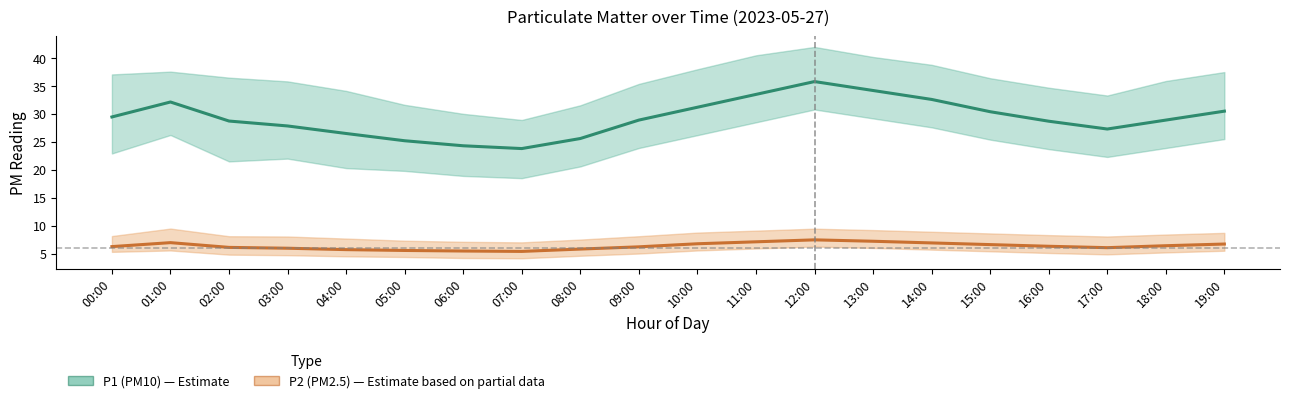

What is the greatest value displayed?

35.8